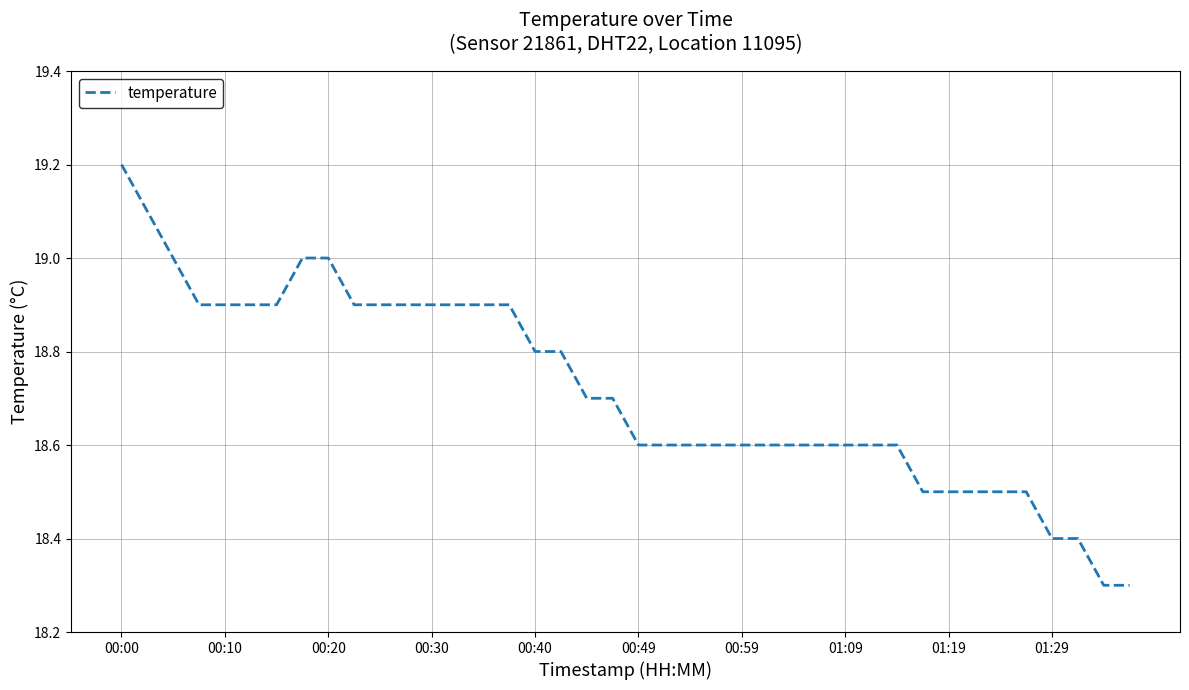

What is the difference between the maximum and minimum values?

0.9